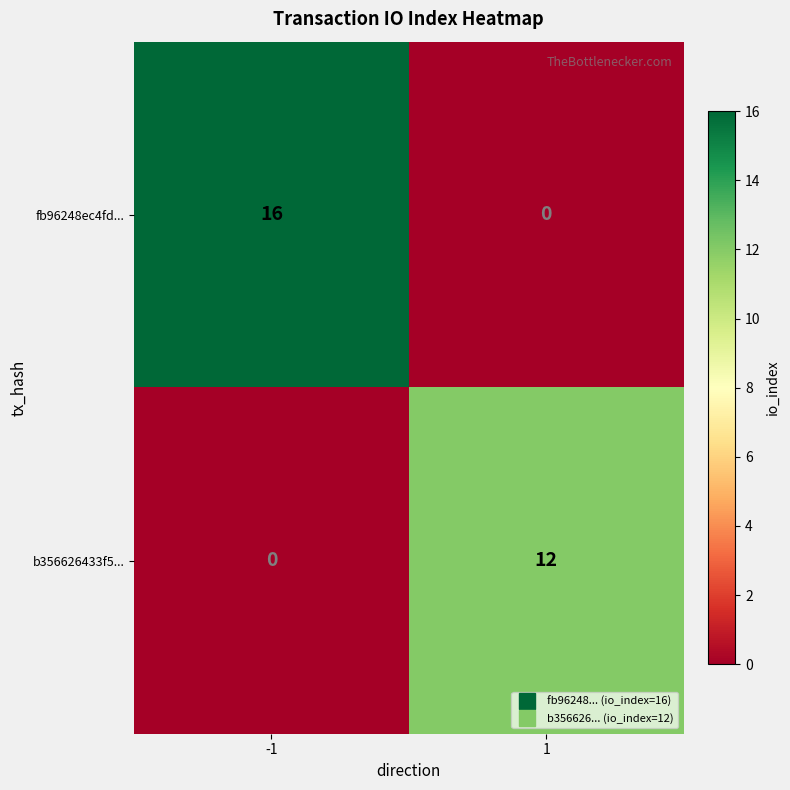

What is the maximum value shown in the chart?

16